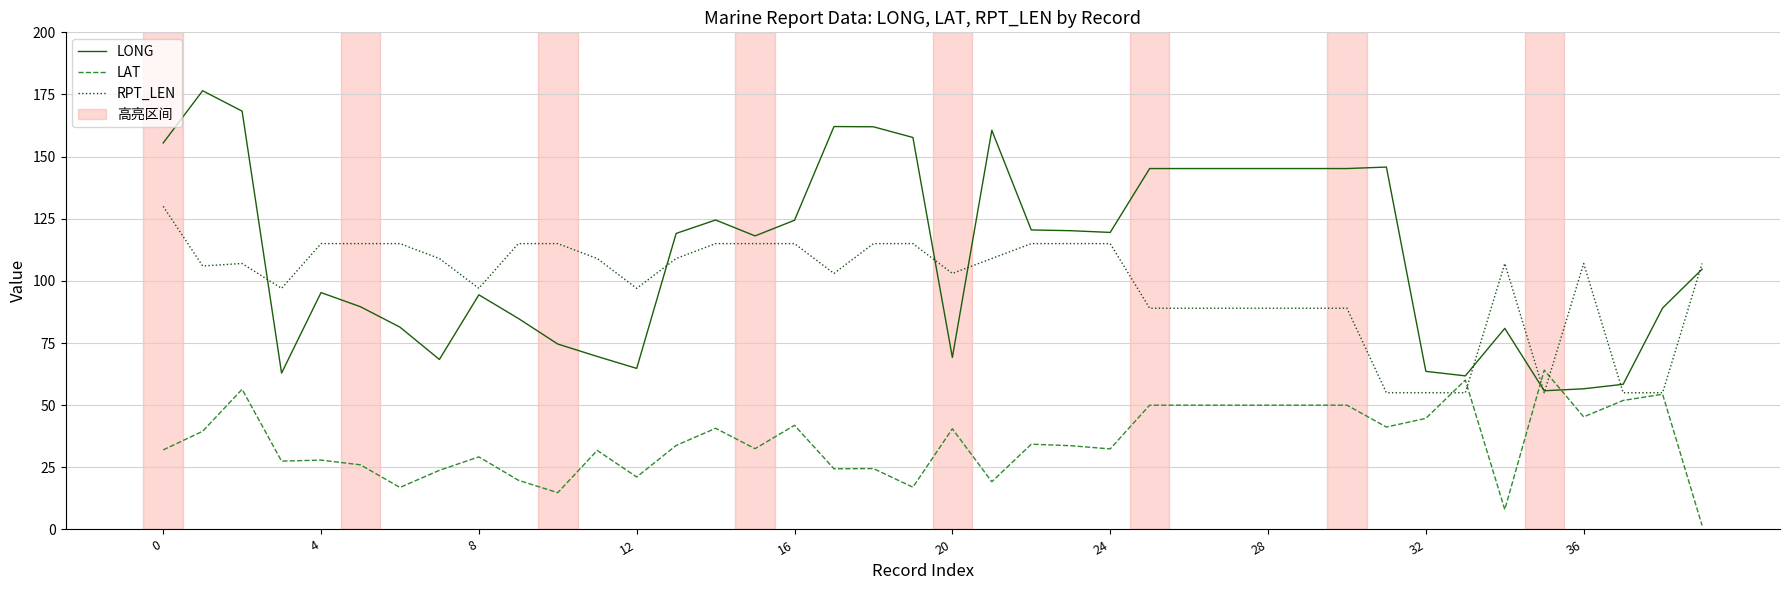

Which series has the widest spread of values?

LONG